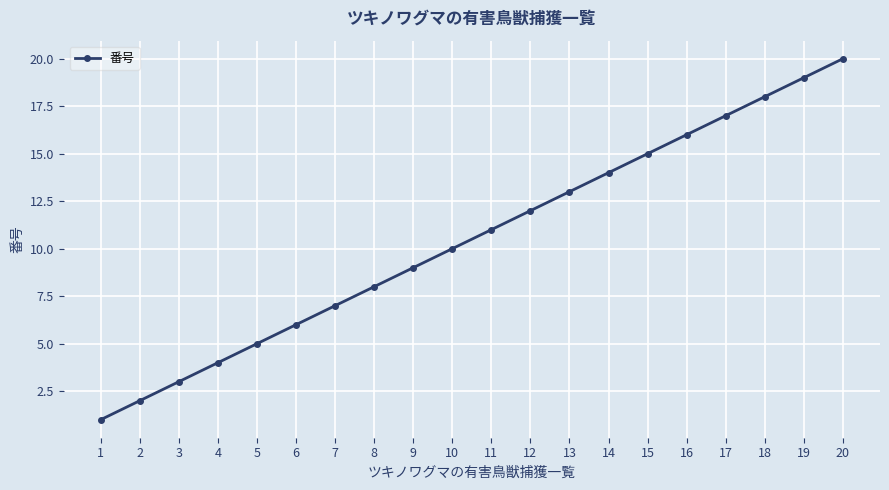

Does the chart have visible grid lines?

Yes